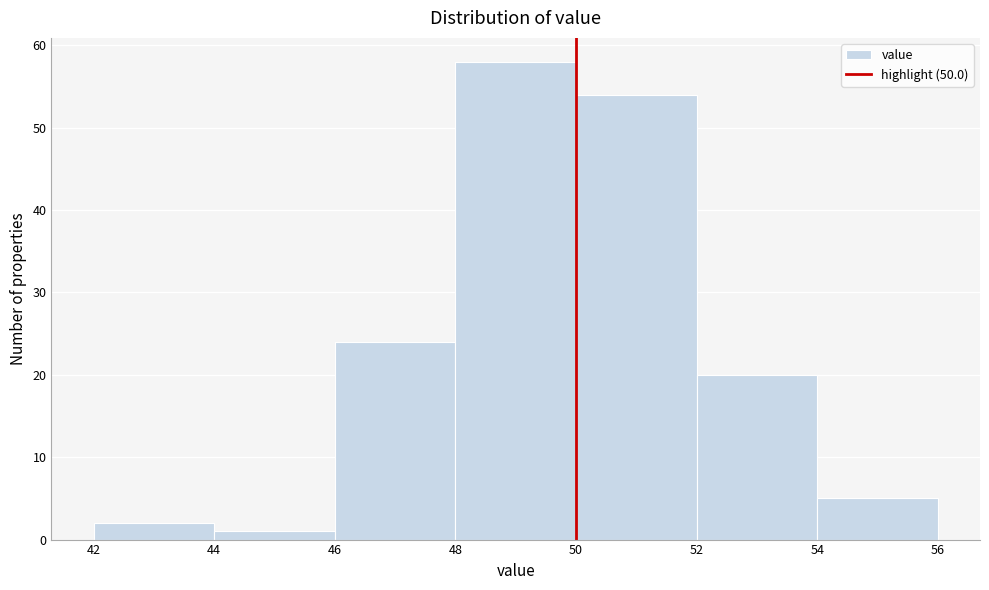

What is the height of the bar covering 54 to 56 on the x-axis? The values are not printed on the chart, so give them approximately, as read against the axis.

5